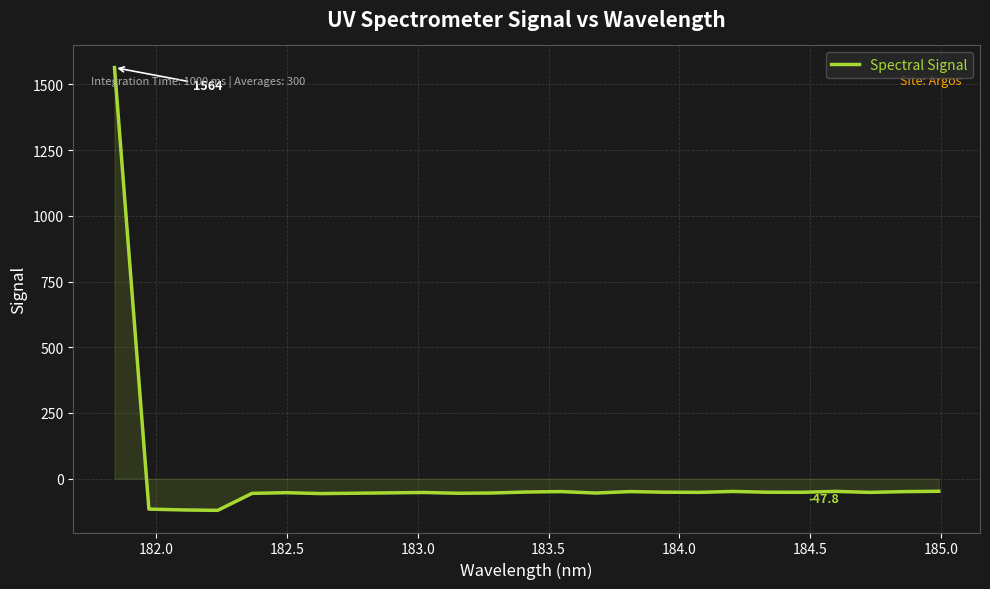

What is the smallest value displayed?

-120.4